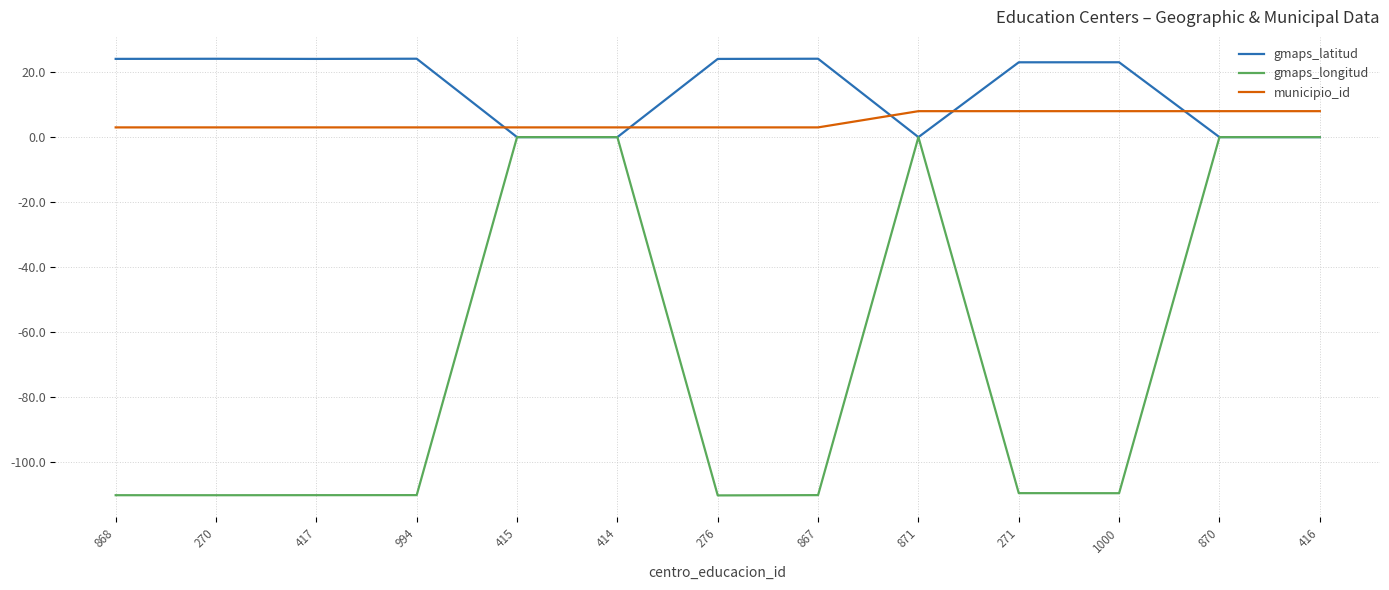

After their last crossing, which series has the higher values: municipio_id or gmaps_latitud?

municipio_id